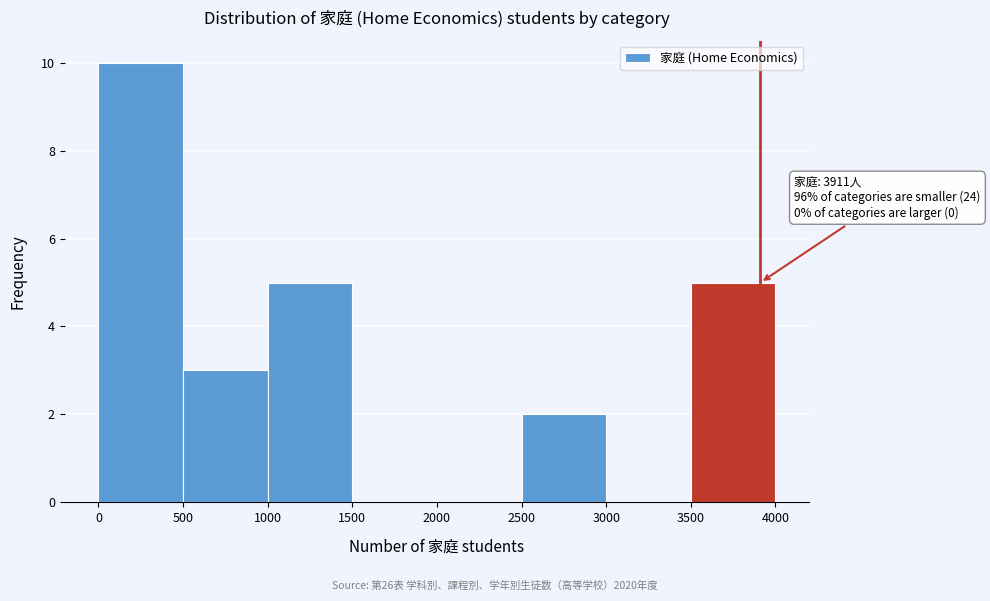

Over which range of the x-axis is the bar tallest?

0 to 500